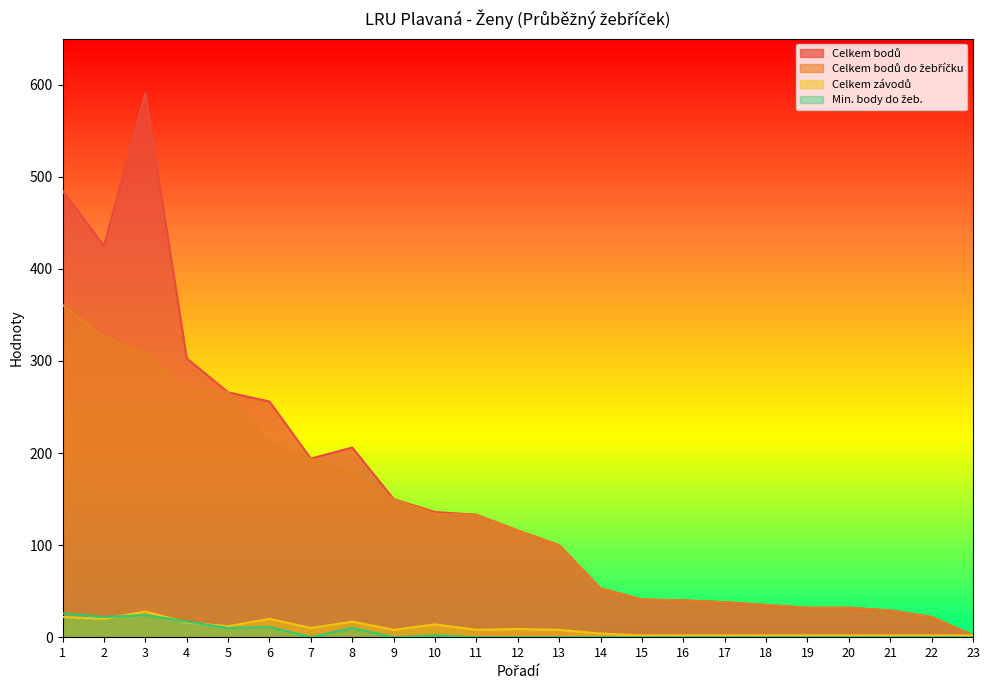

What is the highest value of the Min. body do žeb. series?

26